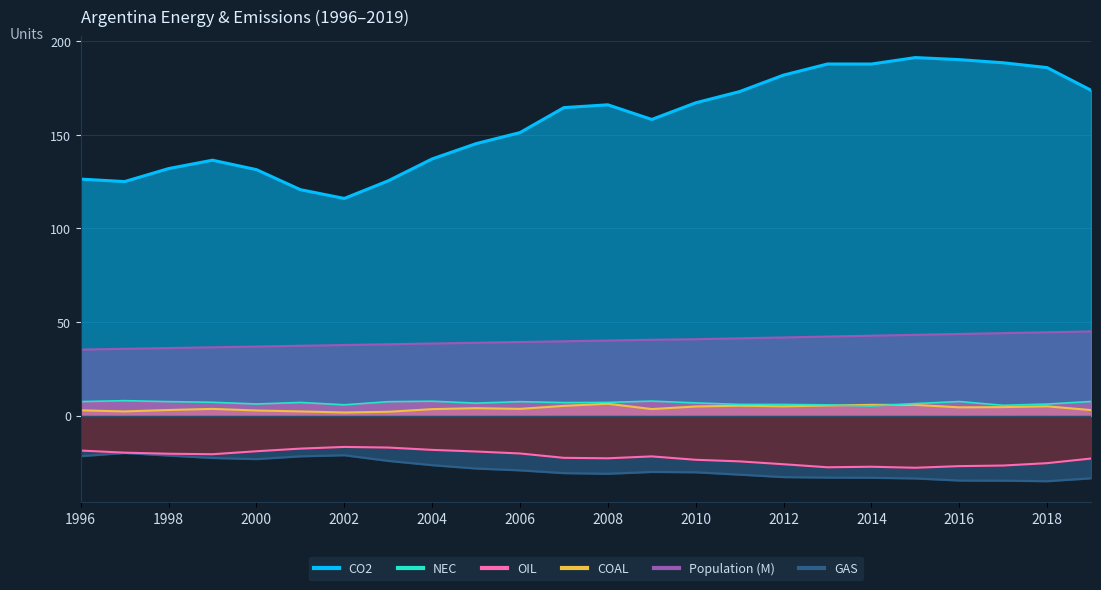

Where is the first local minimum for CO2?

1997